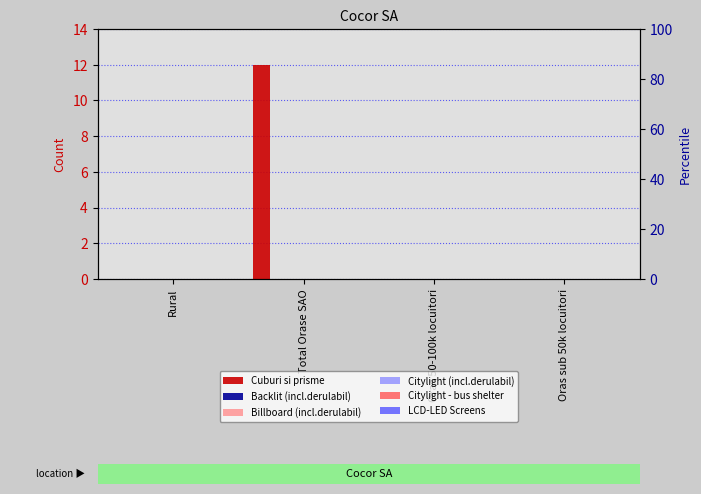

What is the label of the 4th bar from the left?

Oras sub 50k locuitori